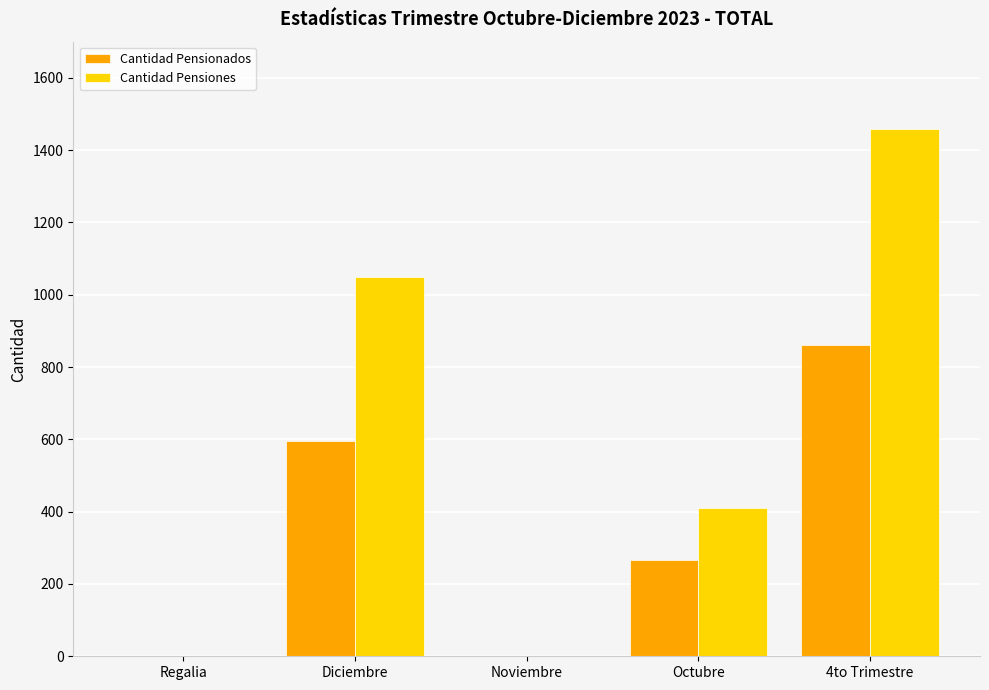

Reading left to right, extract all data points from this chart.

Cantidad Pensionados: 0	596	0	265	861
Cantidad Pensiones: 0	1049	0	409	1458